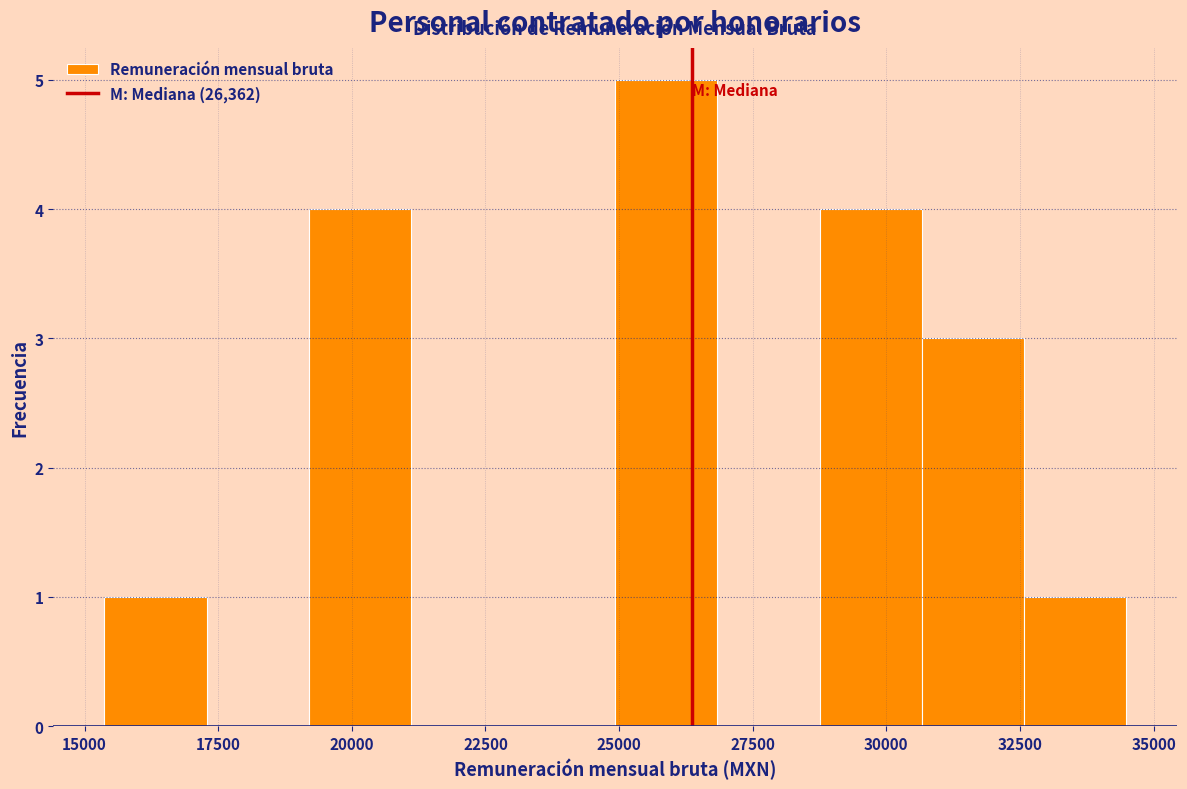

Around what value on the x-axis is the tallest bar? Give the approximate position of its centre, as read against the axis.

26000